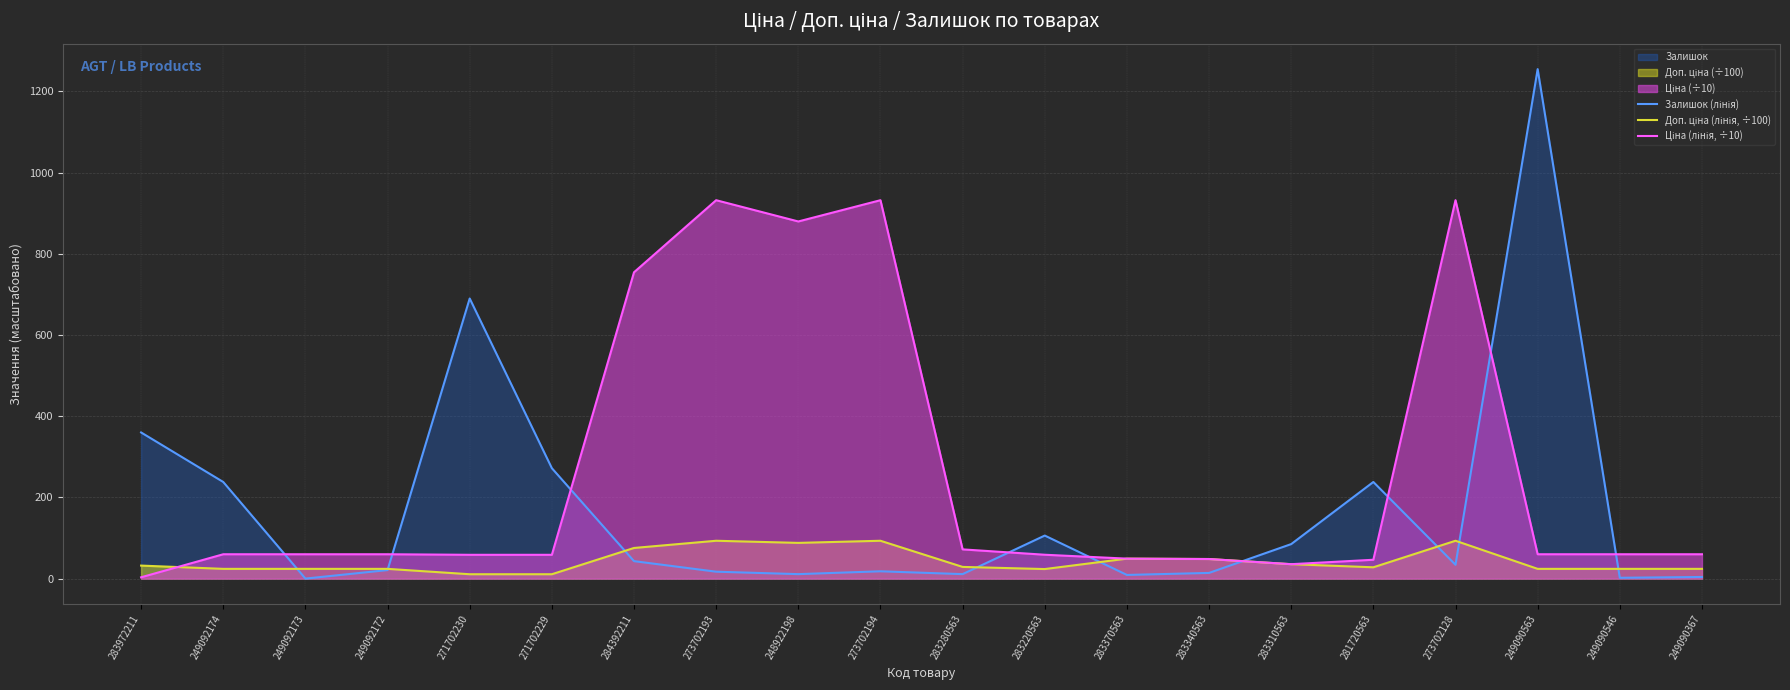

Where is Залишок (лінія) nearest to the value 627?

271702230